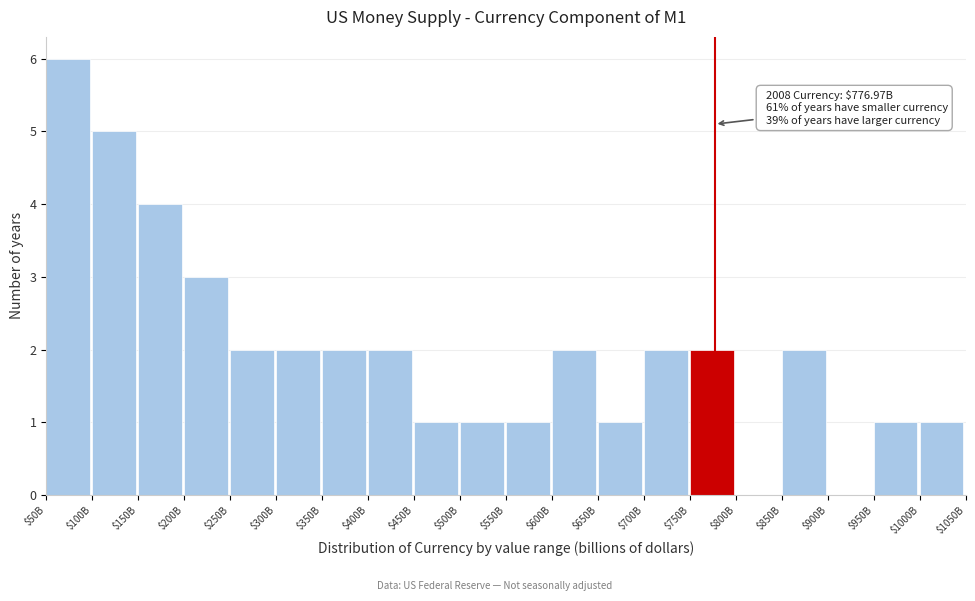

Is it true that the value at $600B is 2?

True